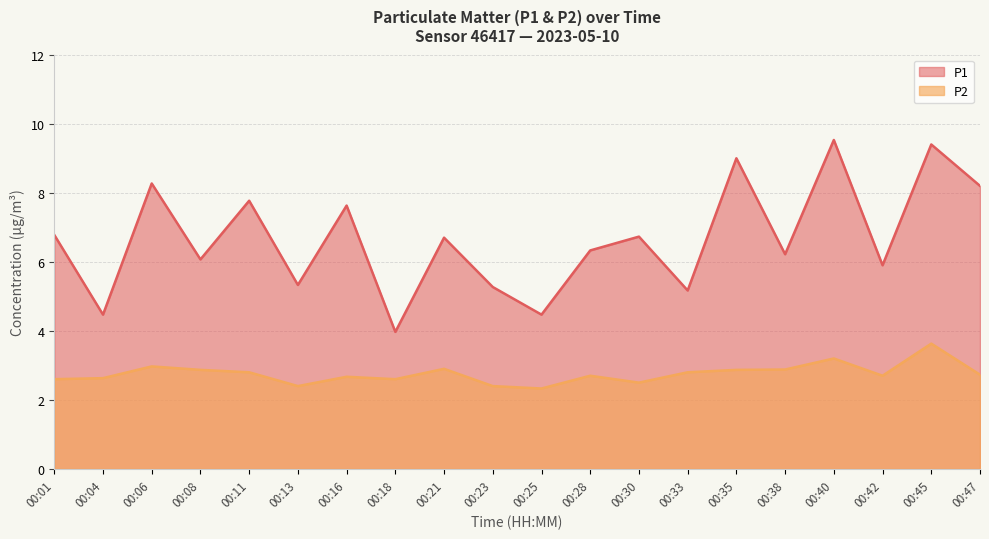

What is the approximate value of P1 at 00:28?

6.3